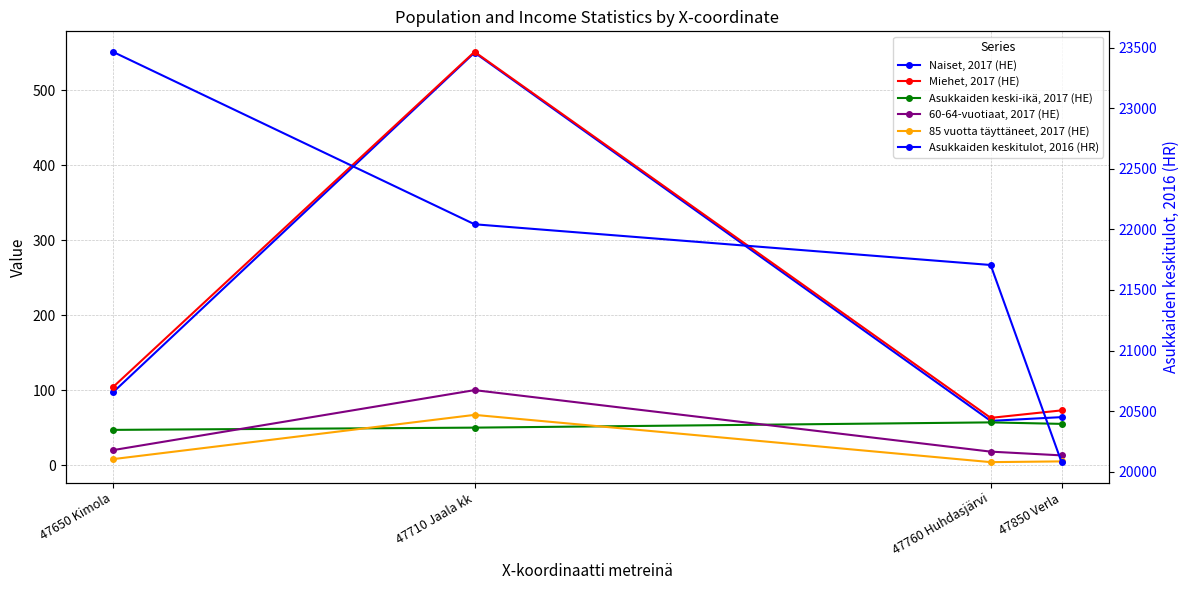

True or false: 85 vuotta täyttäneet, 2017 (HE) and Asukkaiden keskitulot, 2016 (HR) cross at least once.

False